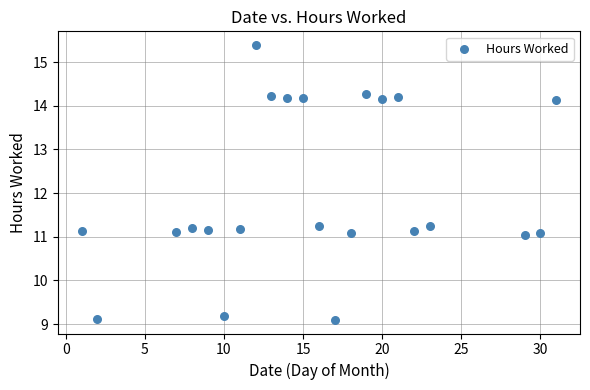

What is the range of X values (max minus min)?

30.0